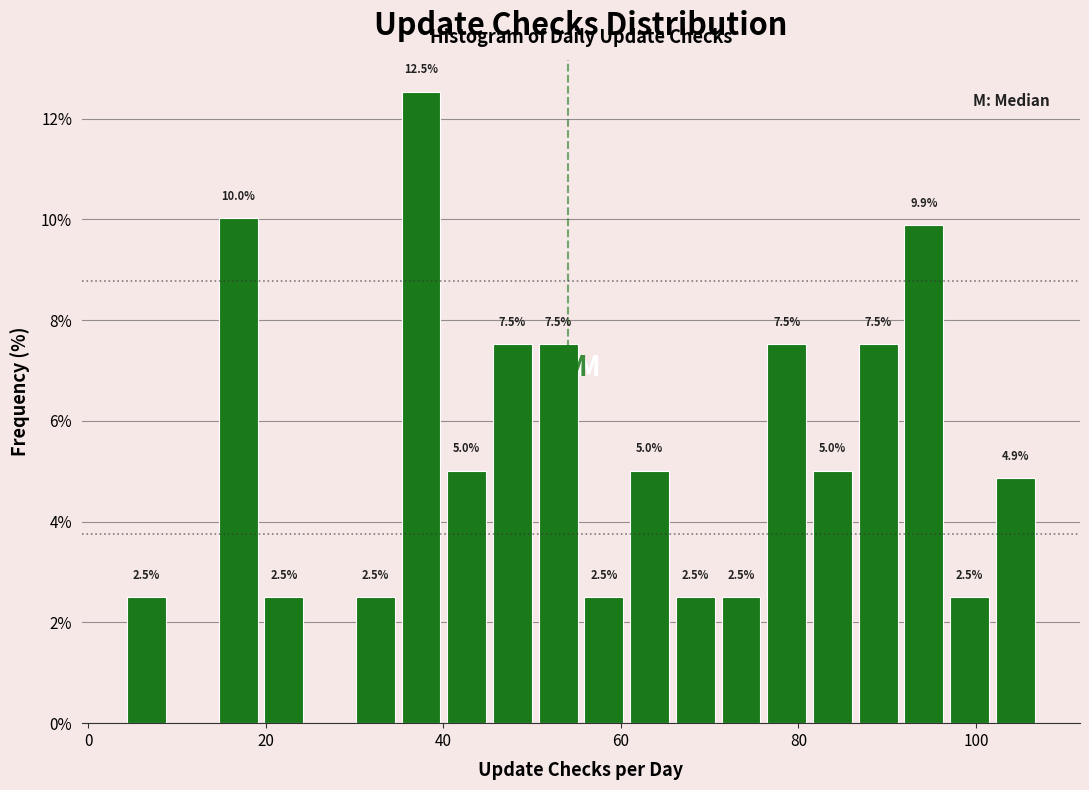

Around what value on the x-axis is the tallest bar? Give the approximate position of its centre, as read against the axis.

38